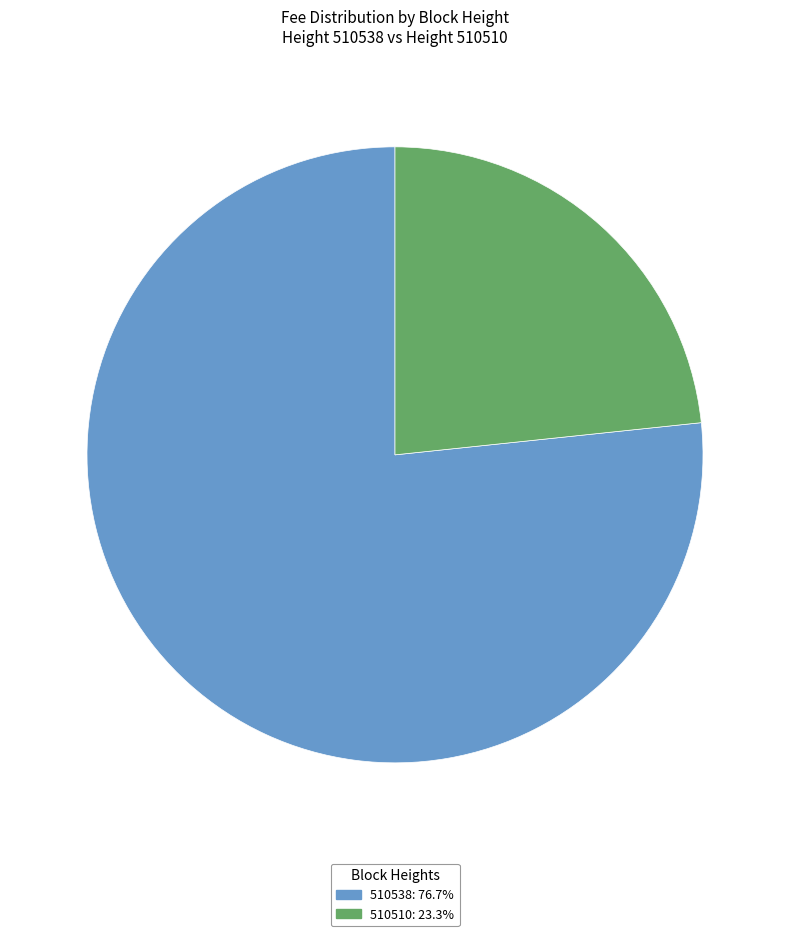

Do 510538: 76.7% and 510510: 23.3% together represent more than half of the pie?

Yes